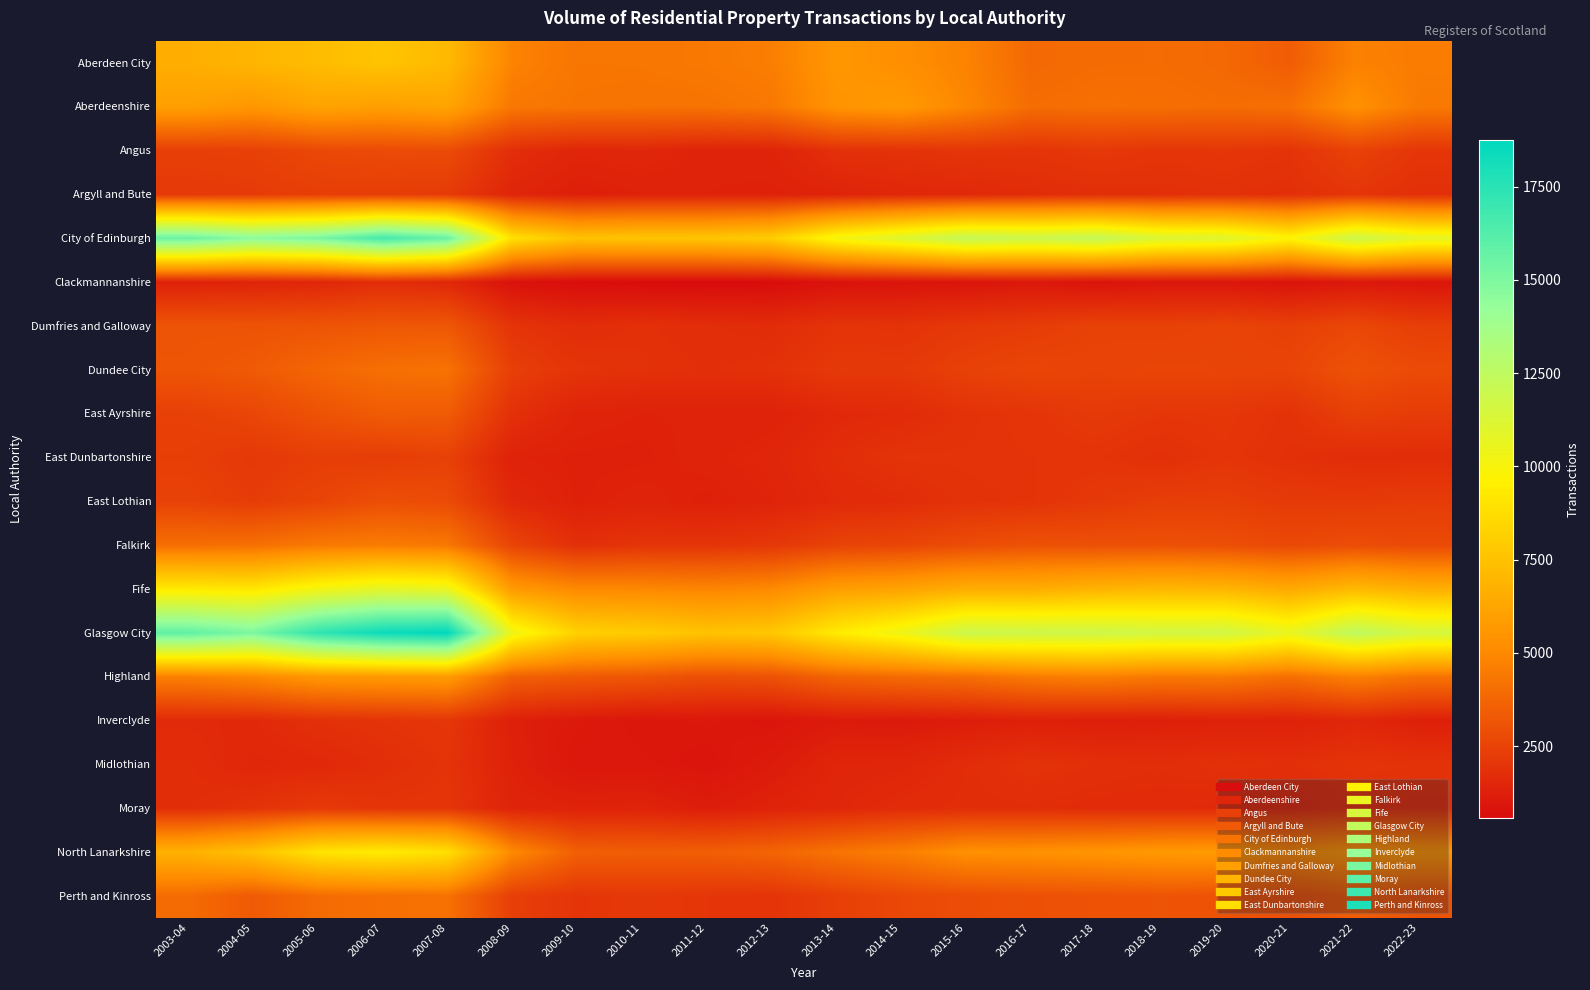

Which series has the largest total across all categories?

Glasgow City